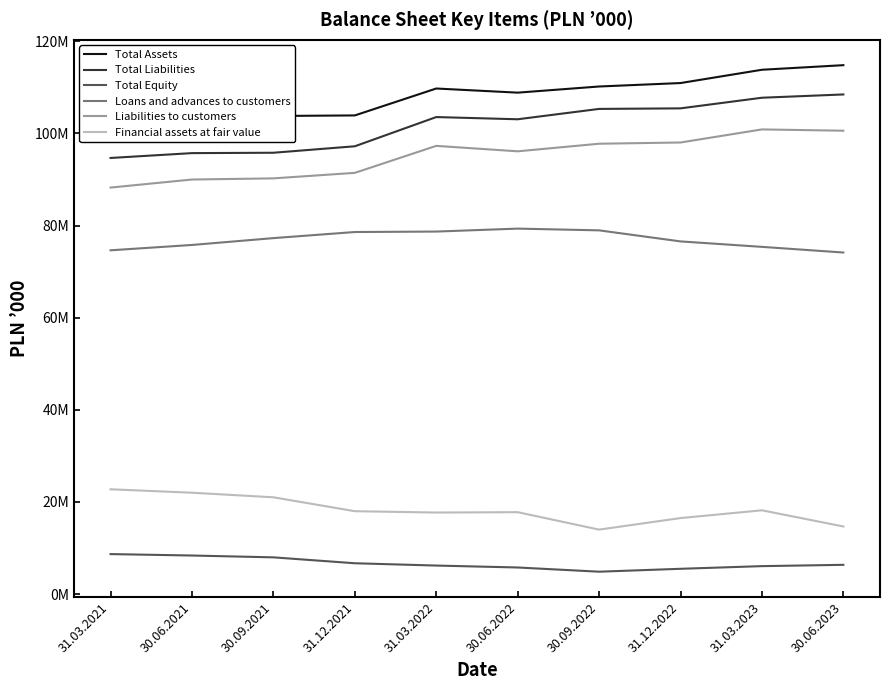

True or false: Loans and advances to customers and Financial assets at fair value cross at least once.

False